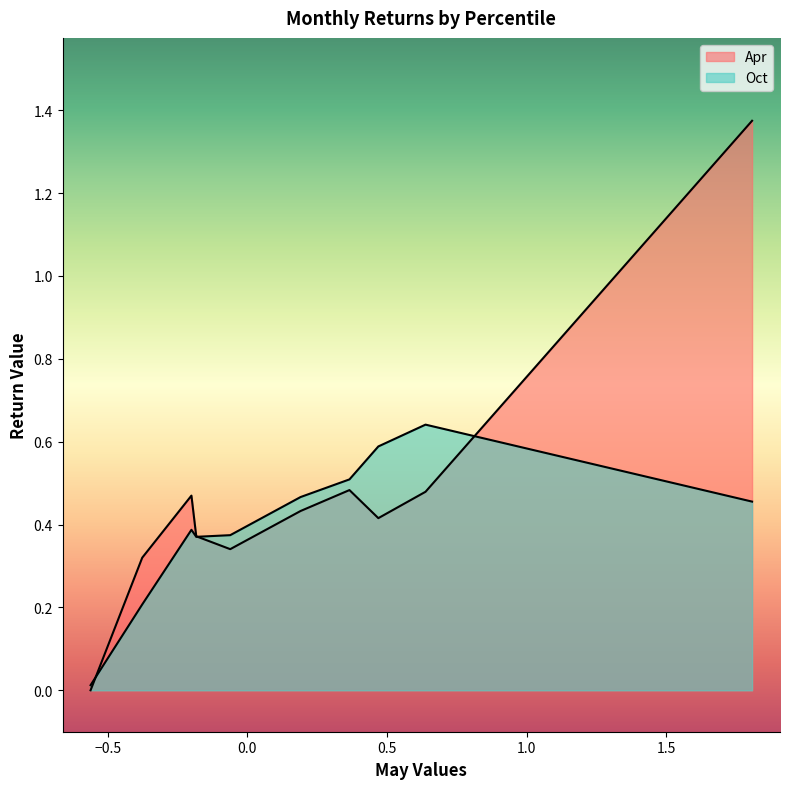

What is the average value of the Oct series?

0.4